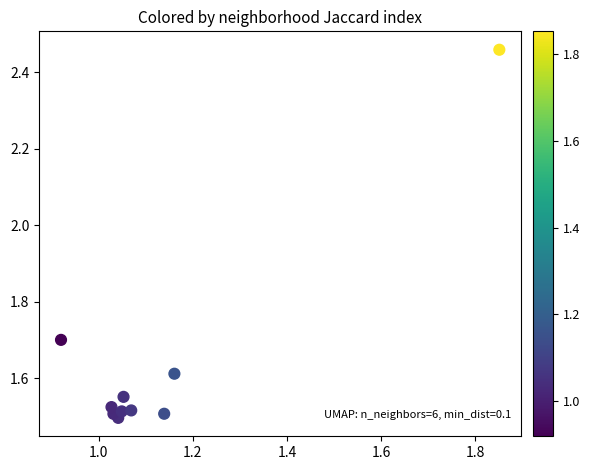

What is the average X value?

1.1